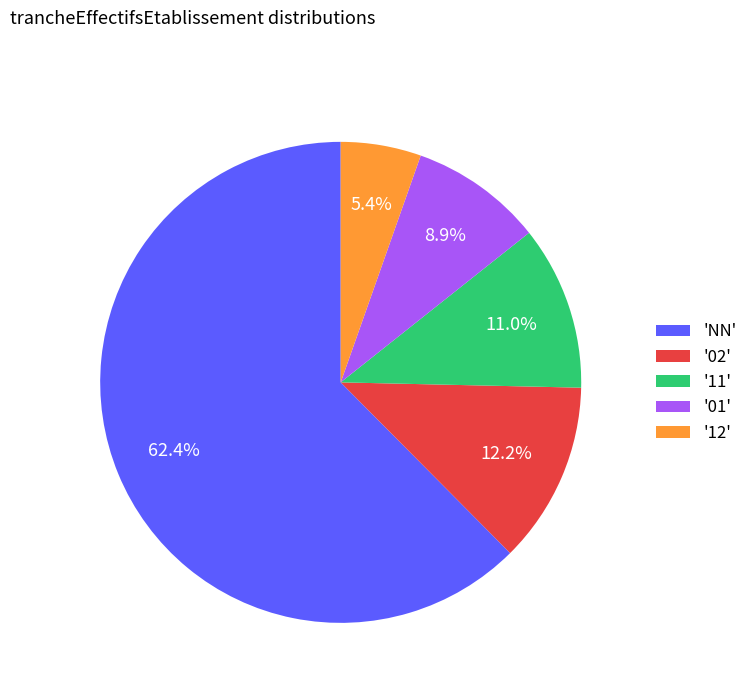

Combined, what portion of the pie is '11' and '02'?

23.2%